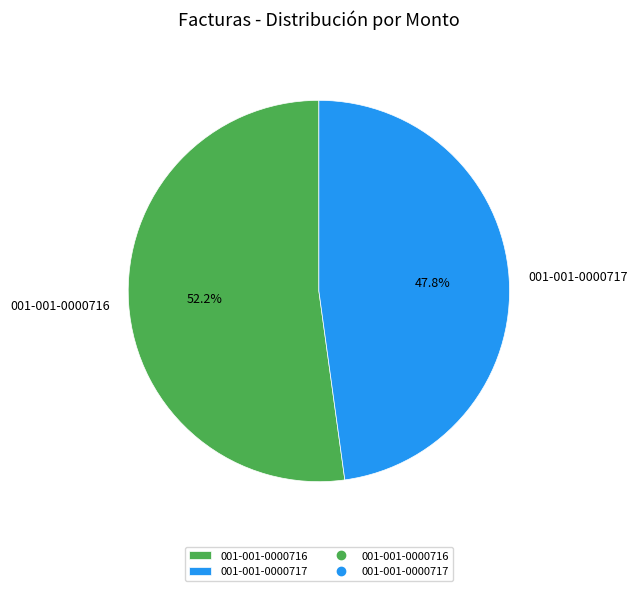

Rank the categories by value from lowest to highest.

001-001-0000717, 001-001-0000716